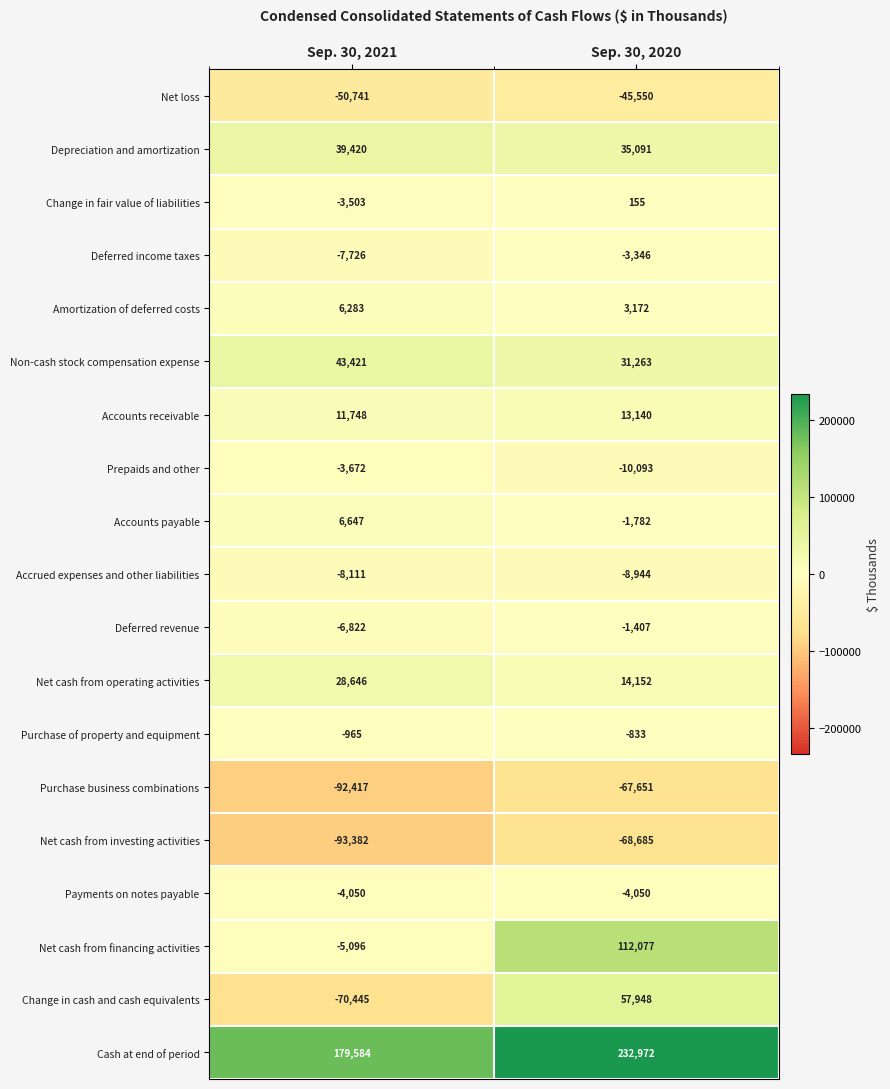

What is the approximate value of Net cash from operating activities at Sep. 30, 2020, to the nearest 50?

14150